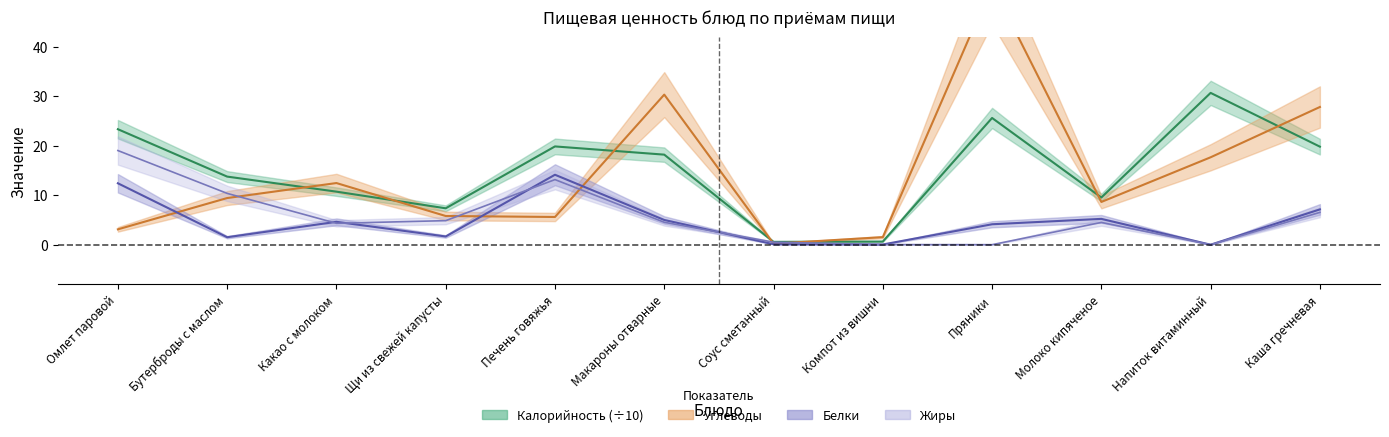

At which category does the chart reach its peak across all series?

Пряники